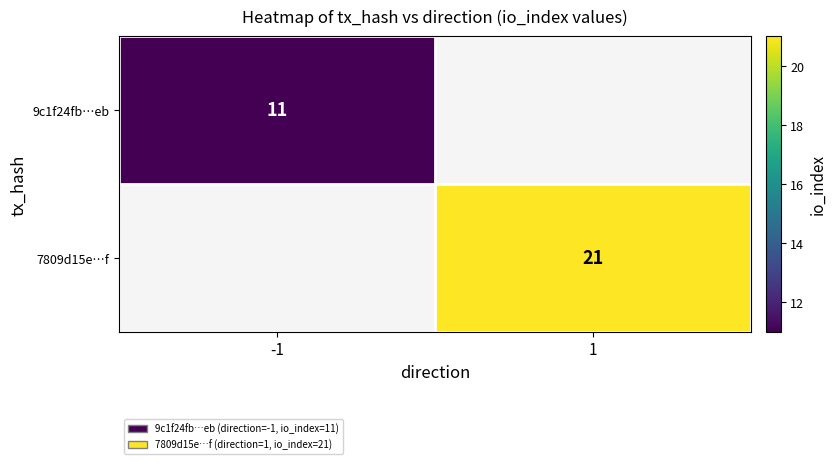

Is it true that 7809d15e…f equals 35 at 1?

False